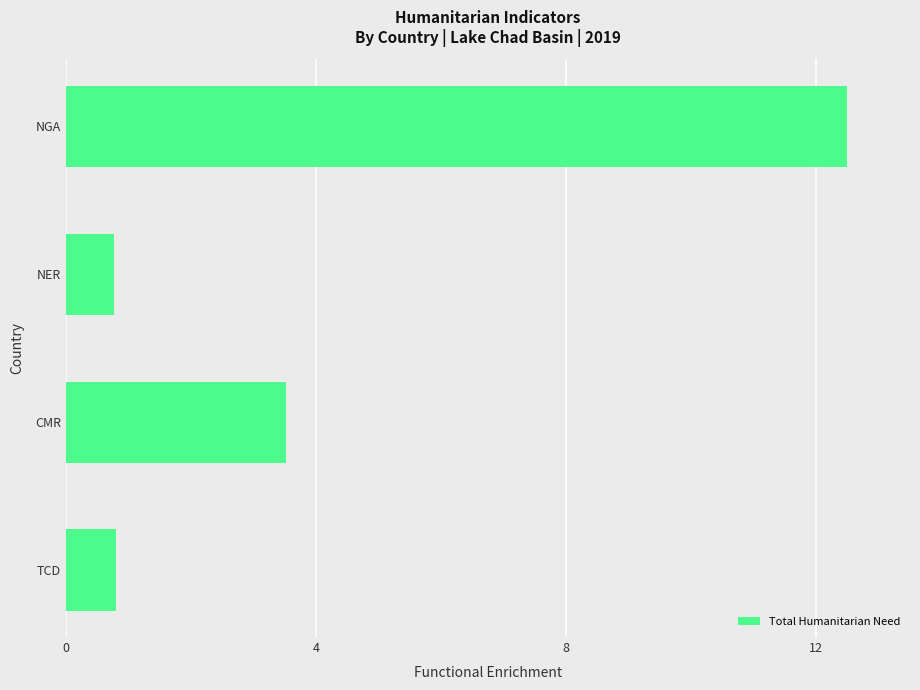

Where is the data nearest to the value 6?

CMR